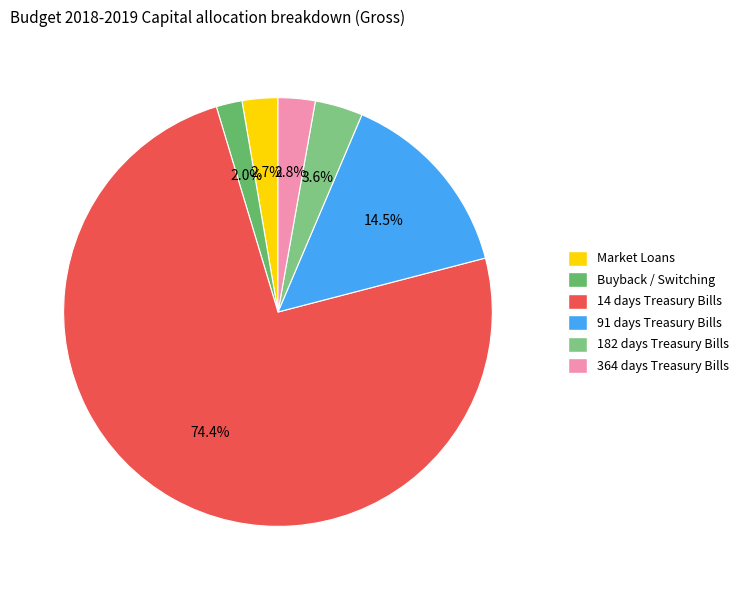

Does 91 days Treasury Bills represent more than half of the total?

No